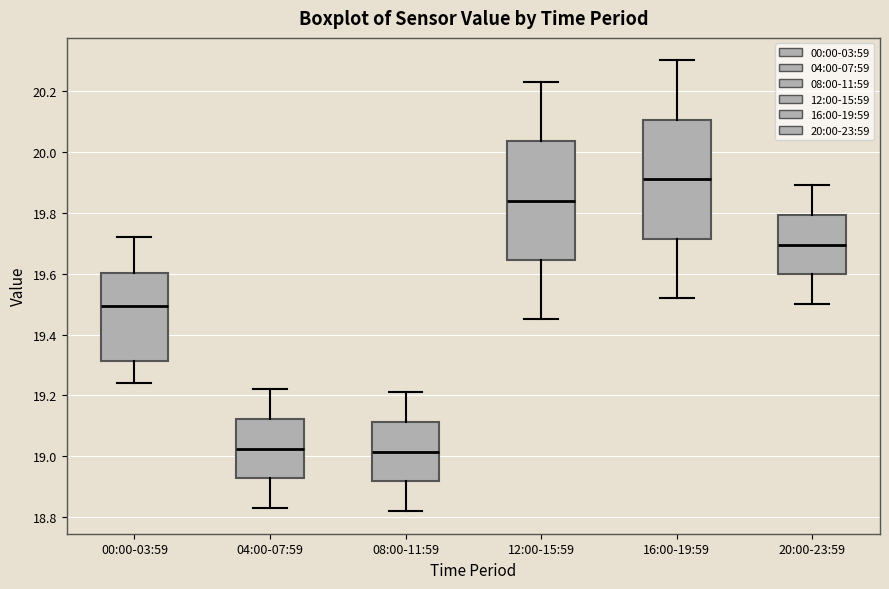

Where is the lower edge of the box for 12:00-15:59 on the y-axis? The values are not printed on the chart, so give them approximately, as read against the axis.

19.64